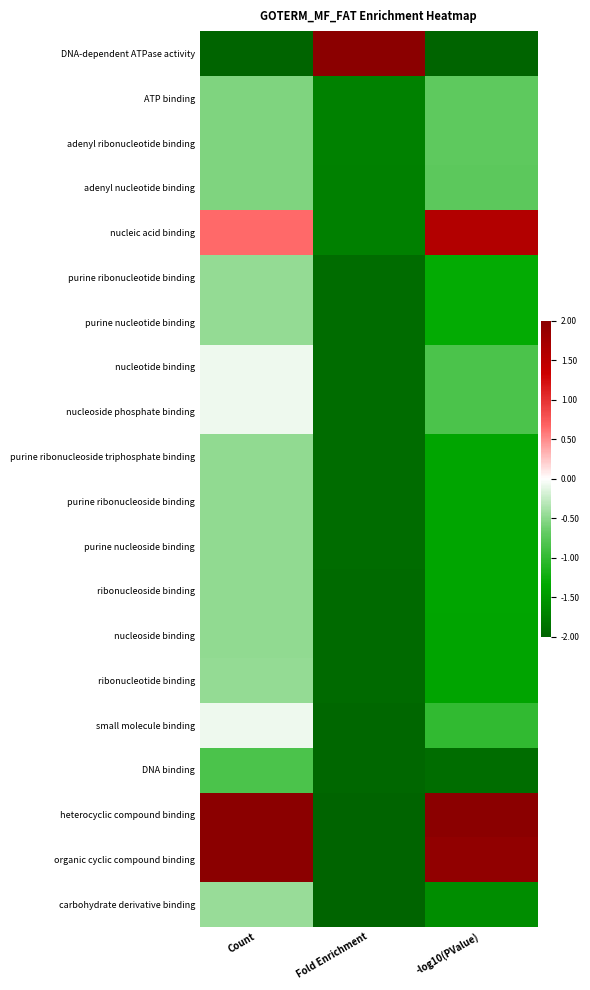

Rank the series by their maximum value, from highest to lowest.

DNA-dependent ATPase activity, heterocyclic compound binding, organic cyclic compound binding, nucleic acid binding, nucleotide binding, nucleoside phosphate binding, small molecule binding, carbohydrate derivative binding, purine ribonucleotide binding, purine nucleotide binding, ribonucleotide binding, purine ribonucleoside triphosphate binding, purine ribonucleoside binding, purine nucleoside binding, ribonucleoside binding, nucleoside binding, ATP binding, adenyl ribonucleotide binding, adenyl nucleotide binding, DNA binding